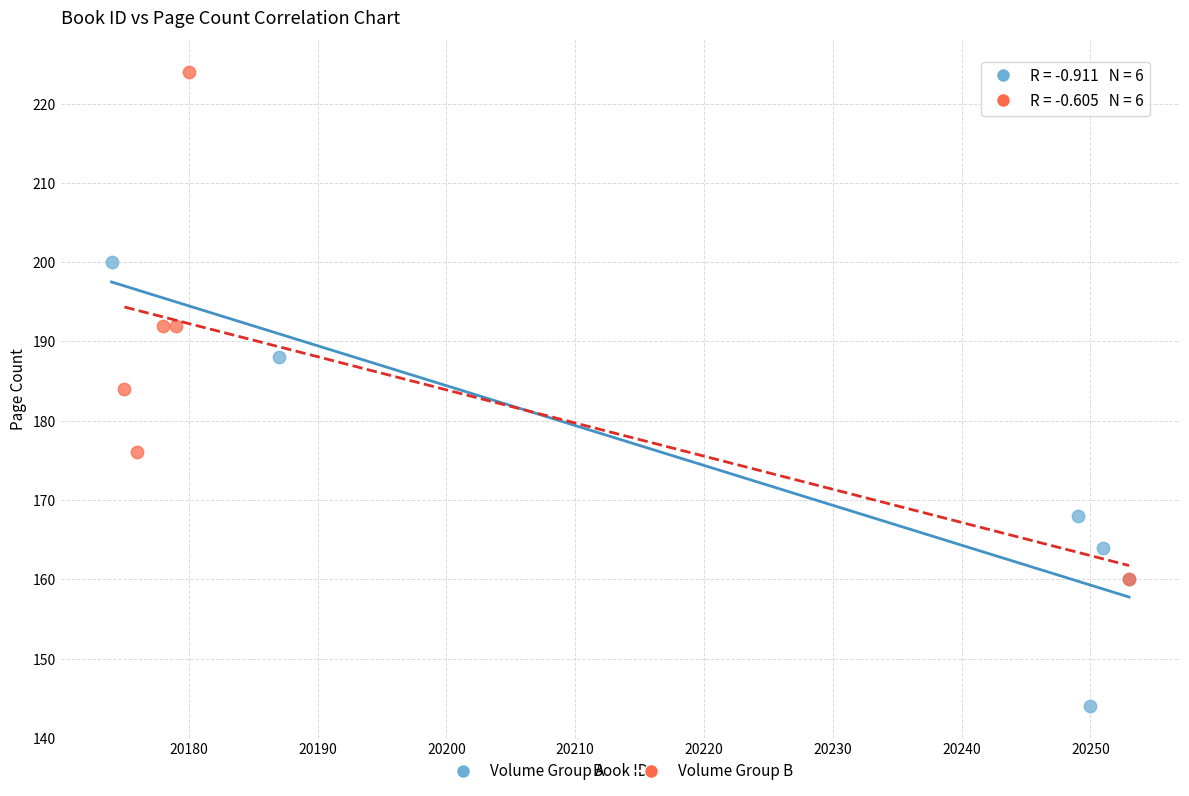

Which series has the largest Y range (max minus min)?

Volume Group B